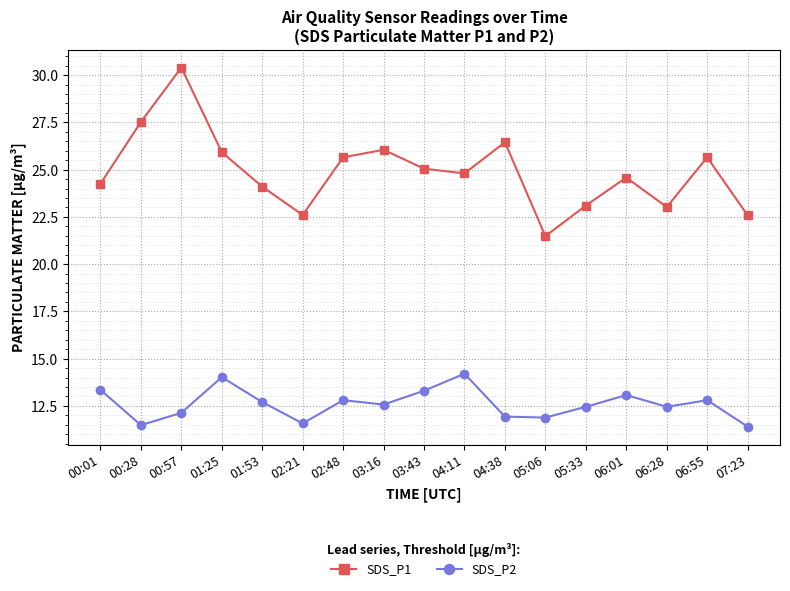

True or false: SDS_P1 and SDS_P2 intersect in this chart.

False